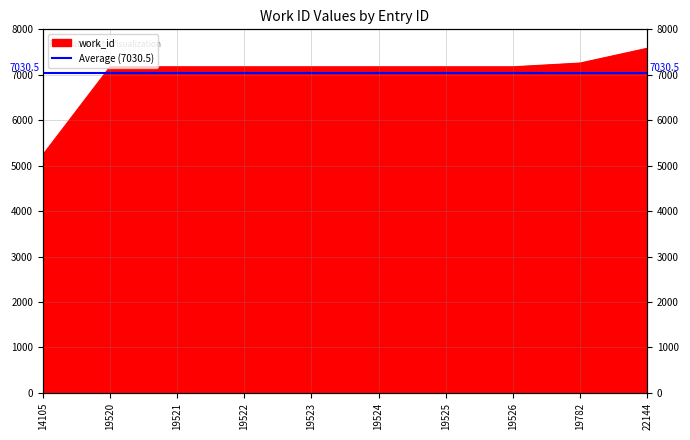

List the labels in order of value, largest first.

22144, 19782, 19520, 19521, 19522, 19523, 19524, 19525, 19526, 14105